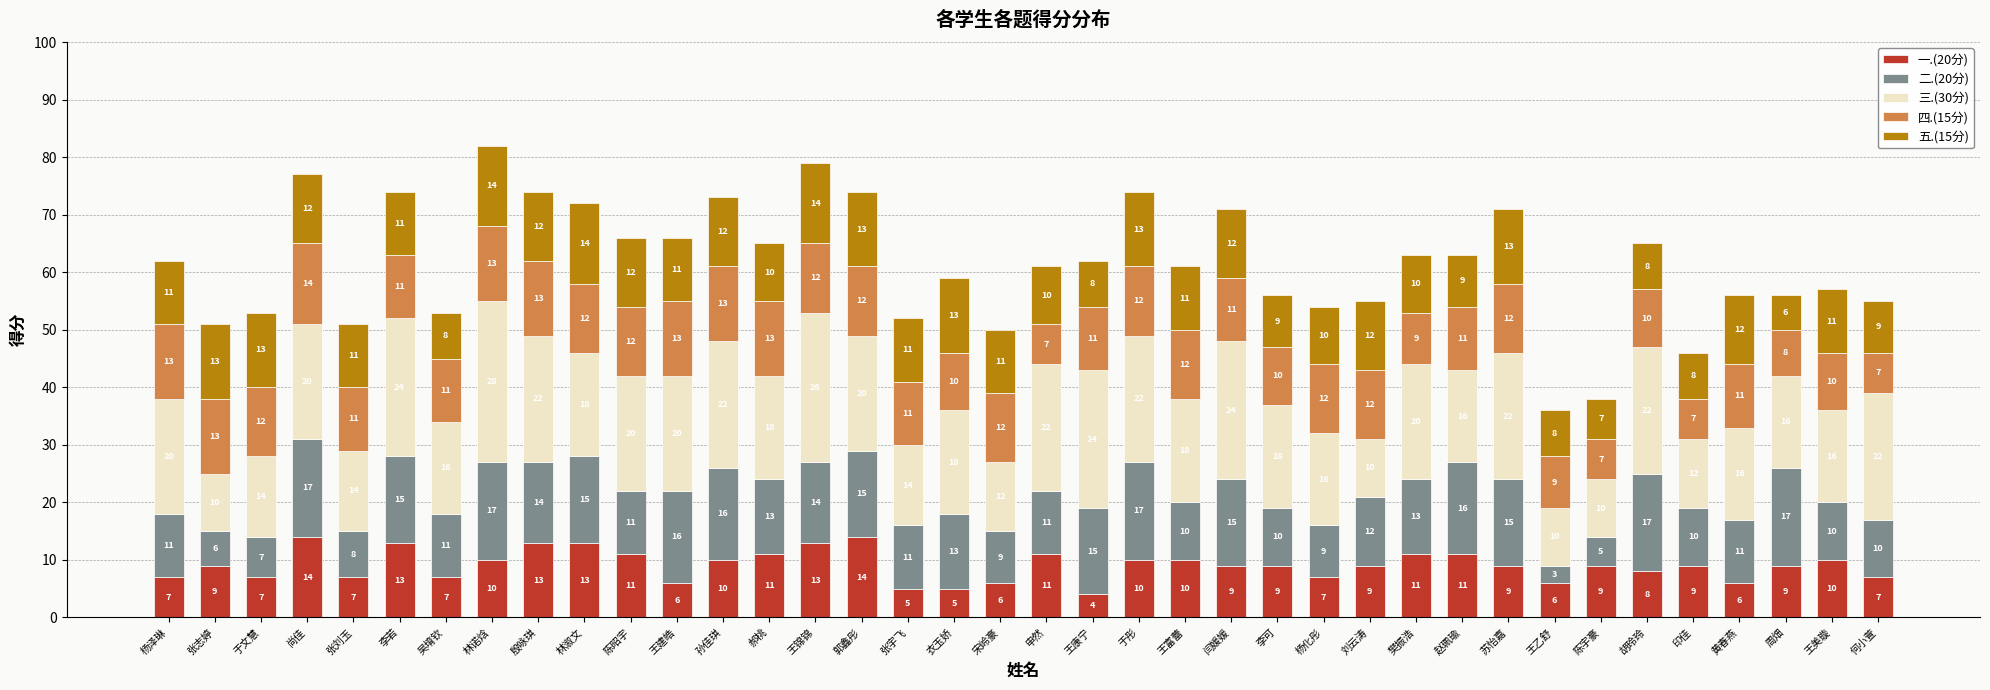

What is the minimum value for 一.(20分)?

4